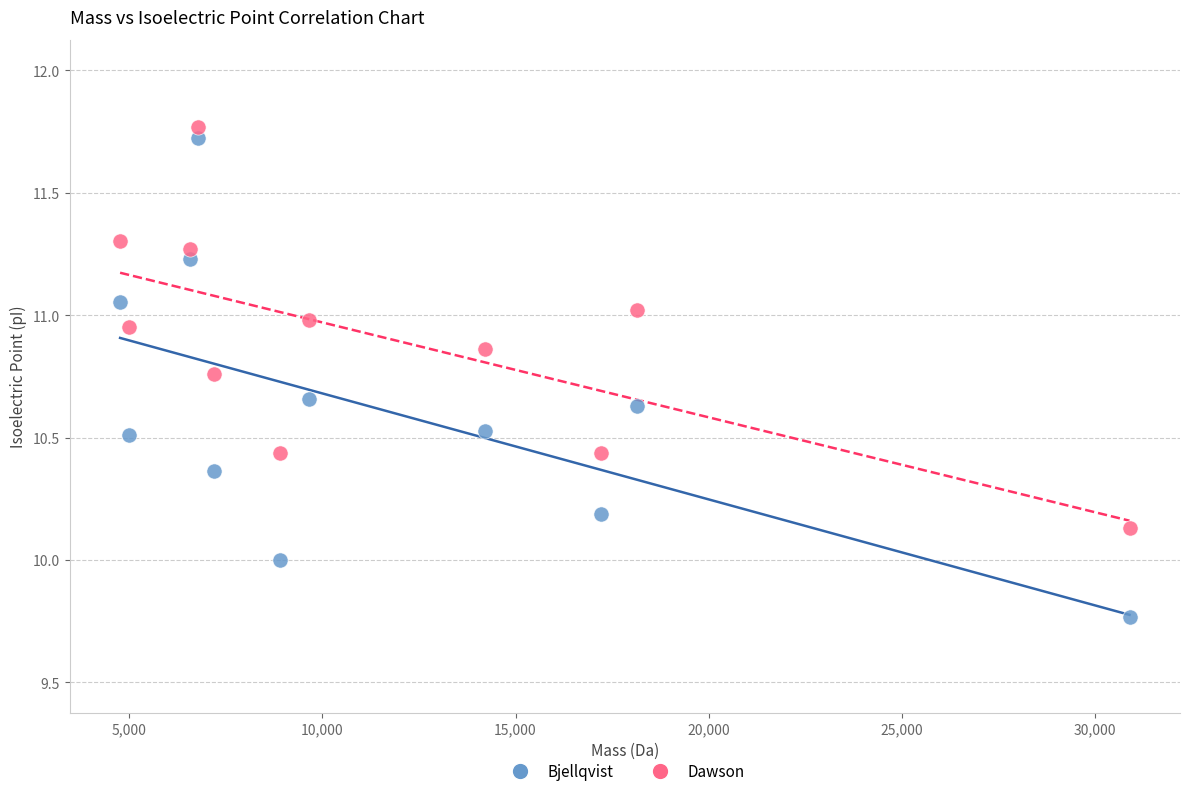

Which series contains the highest Y value?

Dawson